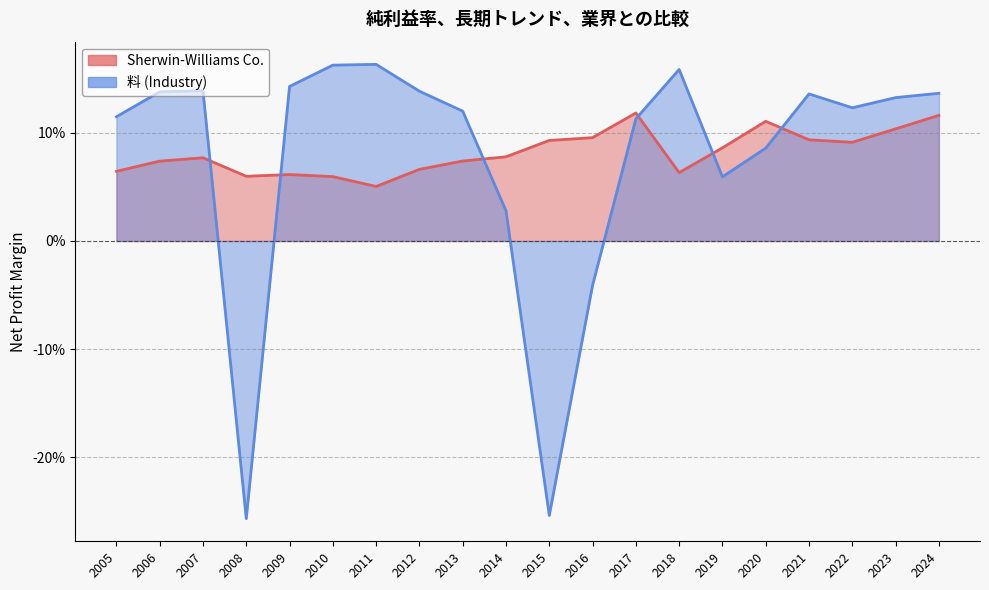

What is the total value across all series at 2018?

0.2